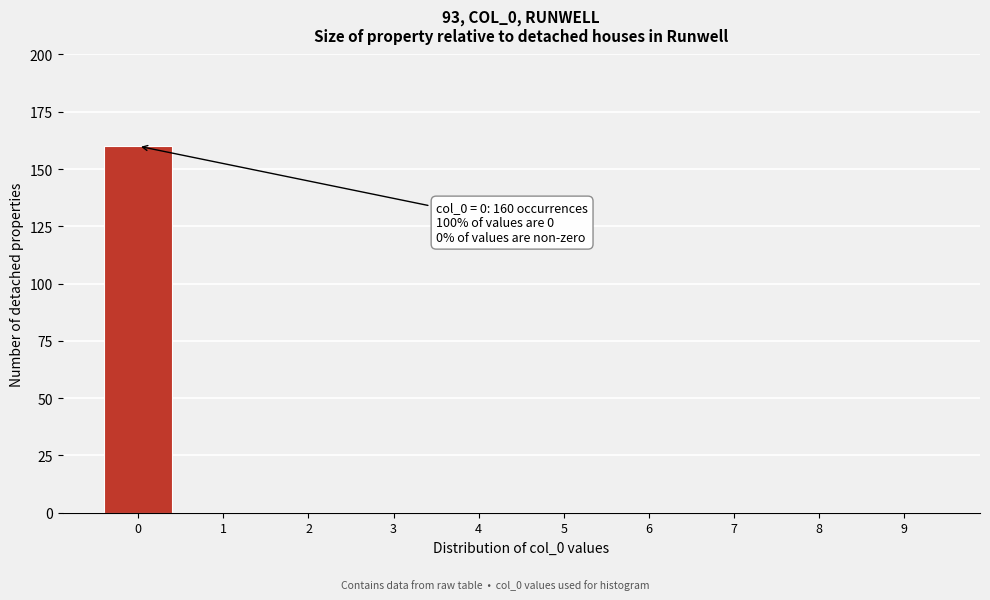

Reading left to right, what are all the values shown in this chart?

0=160	1=0	2=0	3=0	4=0	5=0	6=0	7=0	8=0	9=0